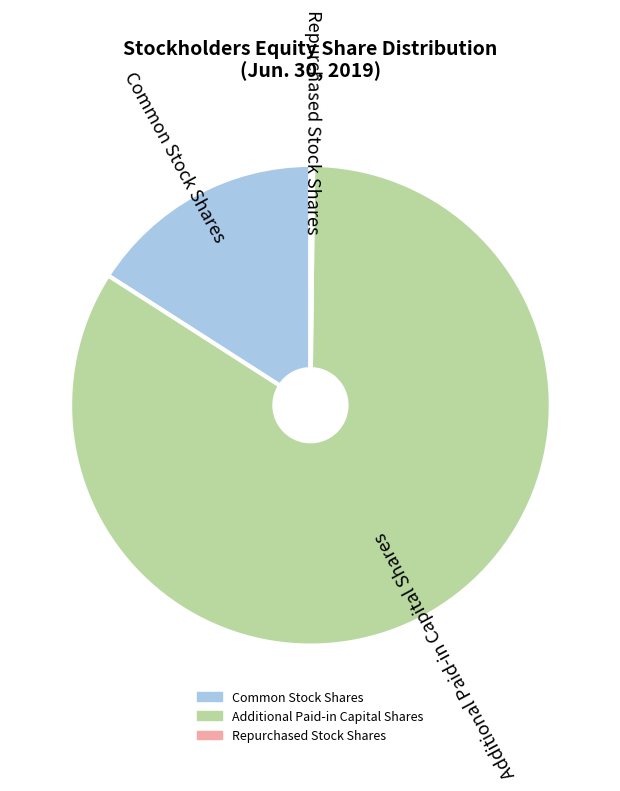

Does any single category account for the majority?

Yes